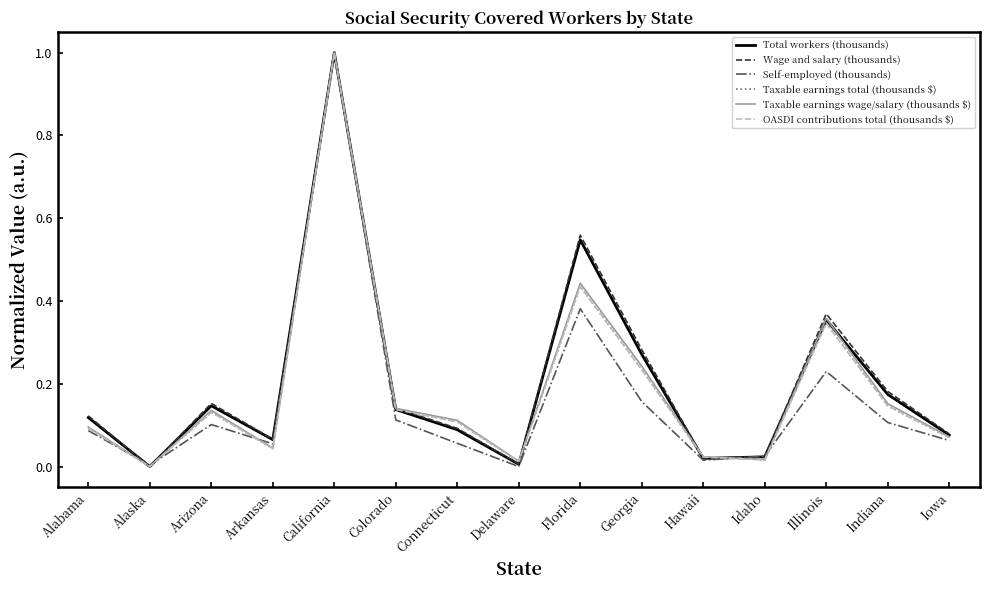

What is the sum of all OASDI contributions total (thousands $) values?

2.8